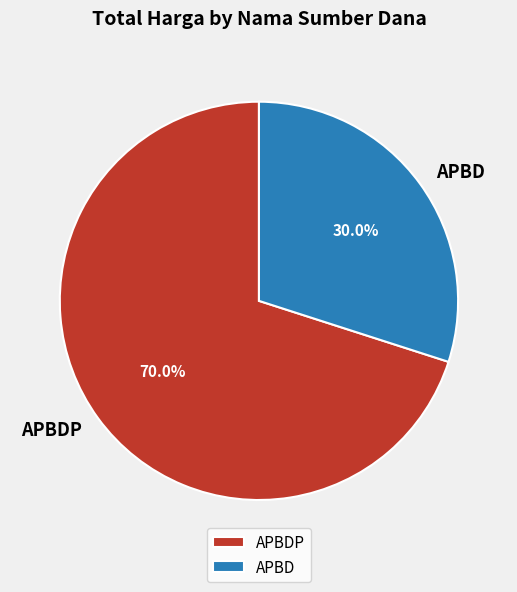

Which category has the smallest portion of the pie?

APBD